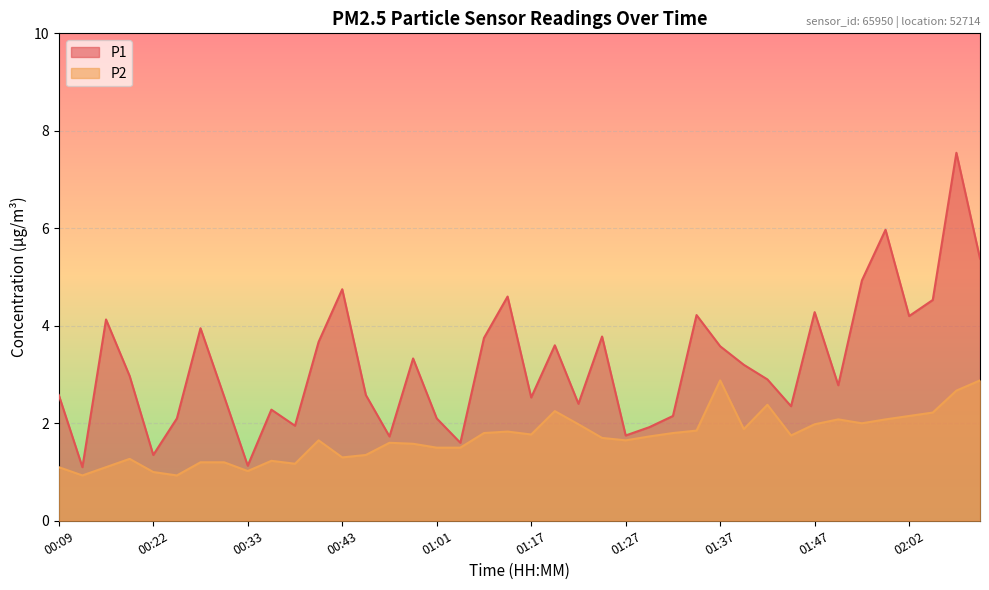

What is the sum of the P2 values at 01:06 and 01:44?

3.5